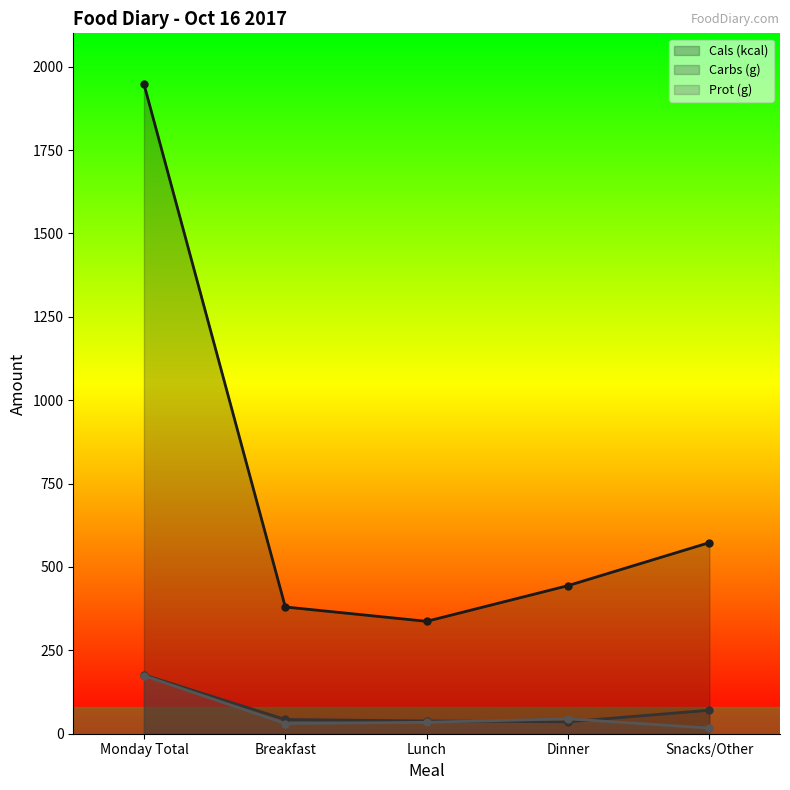

What position from the left is Breakfast?

2